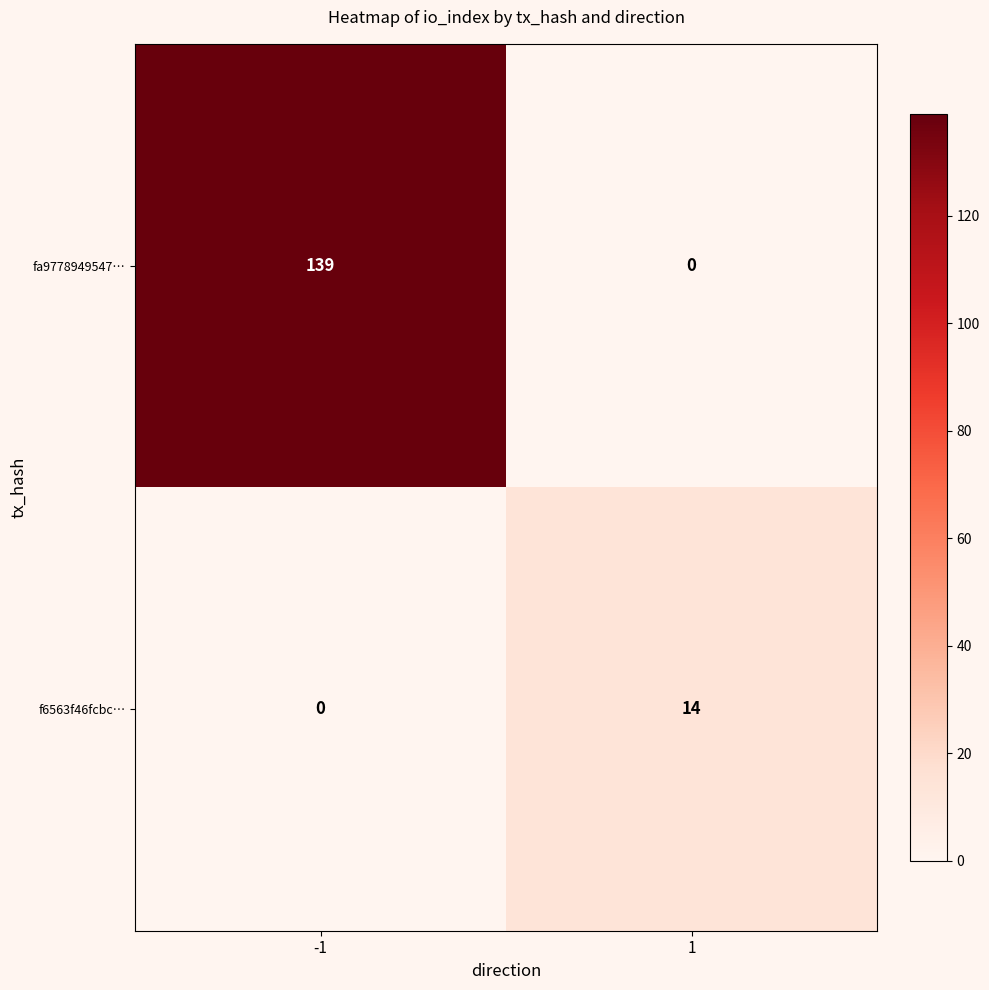

What is the highest value of the f6563f46fcbc… series?

14